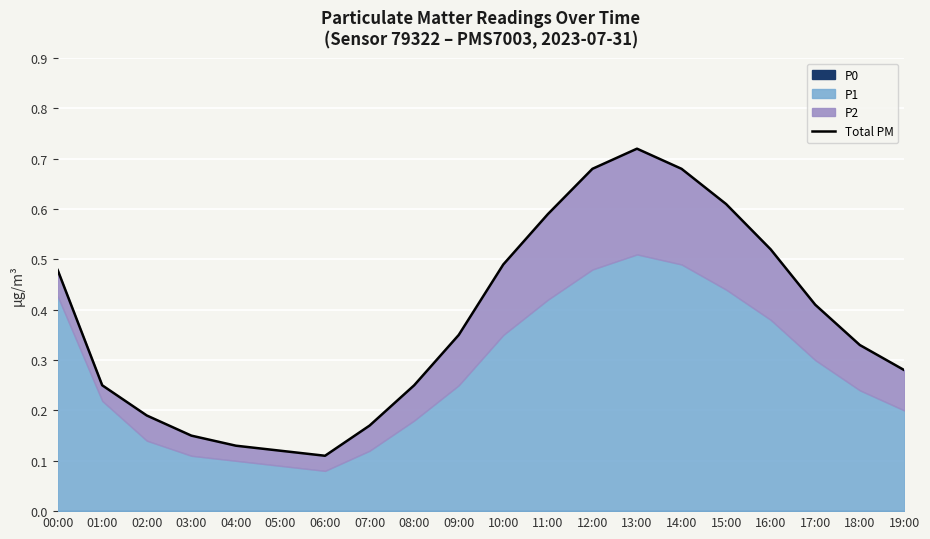

Between 03:00 and 09:00, which is larger?

09:00